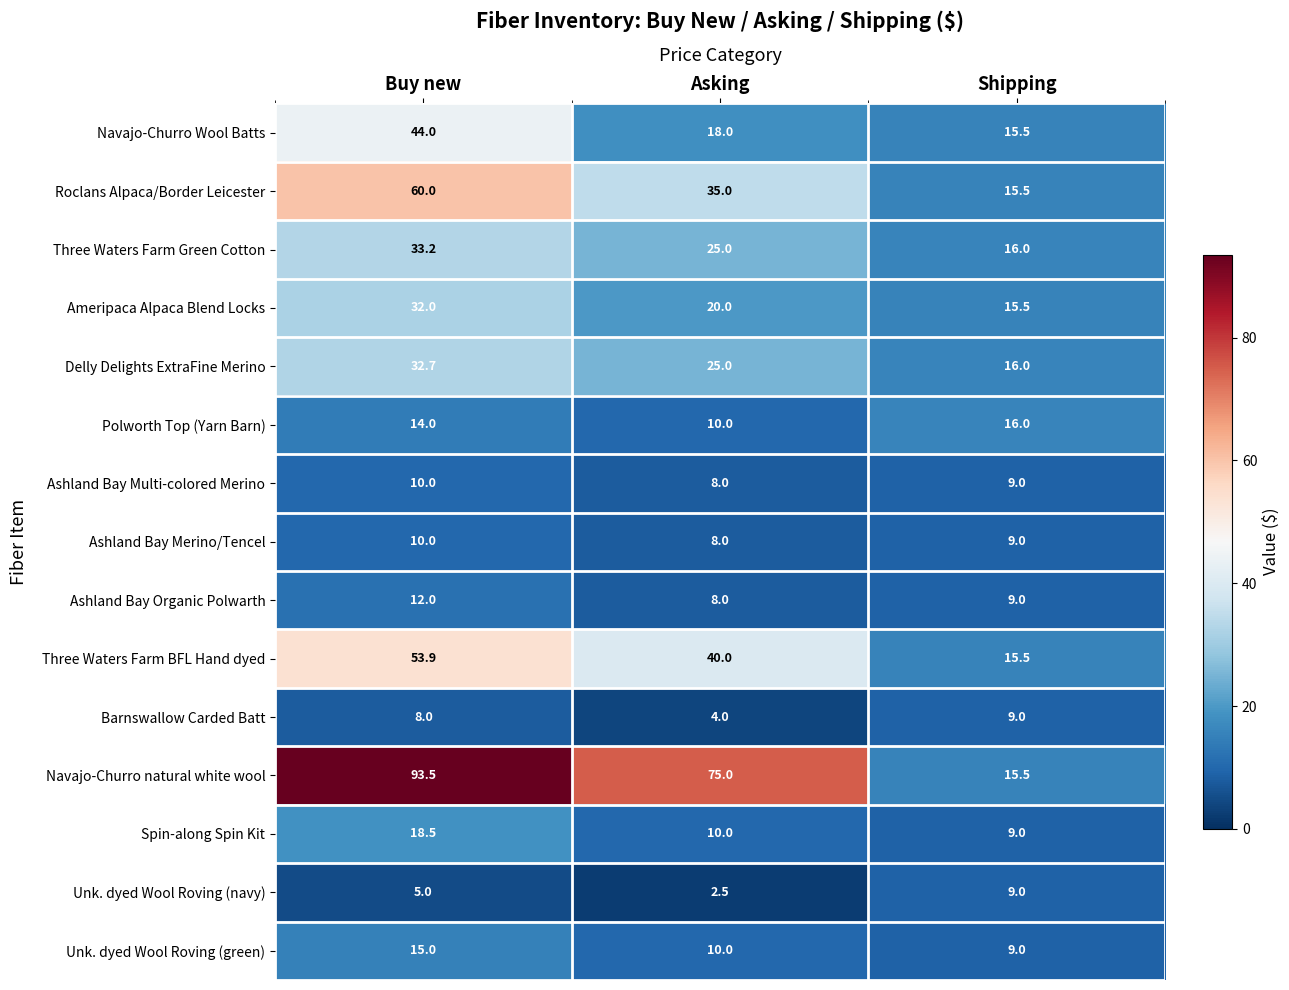

Is it true that Unk. dyed Wool Roving (green) equals 4.0 at Asking?

False